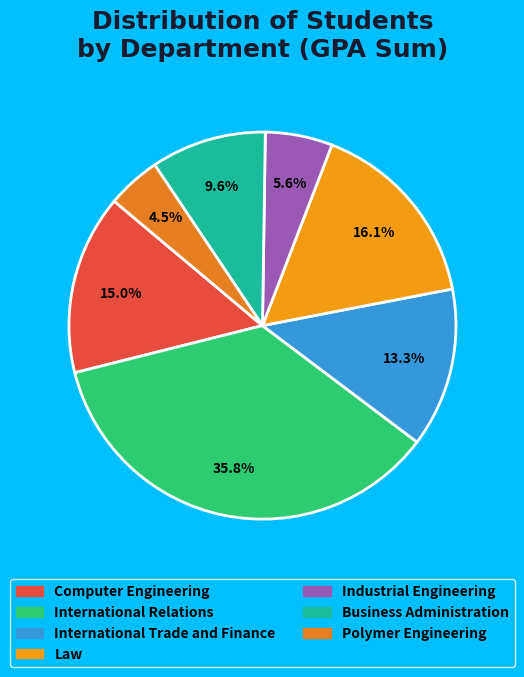

Which slice is the largest?

International Relations